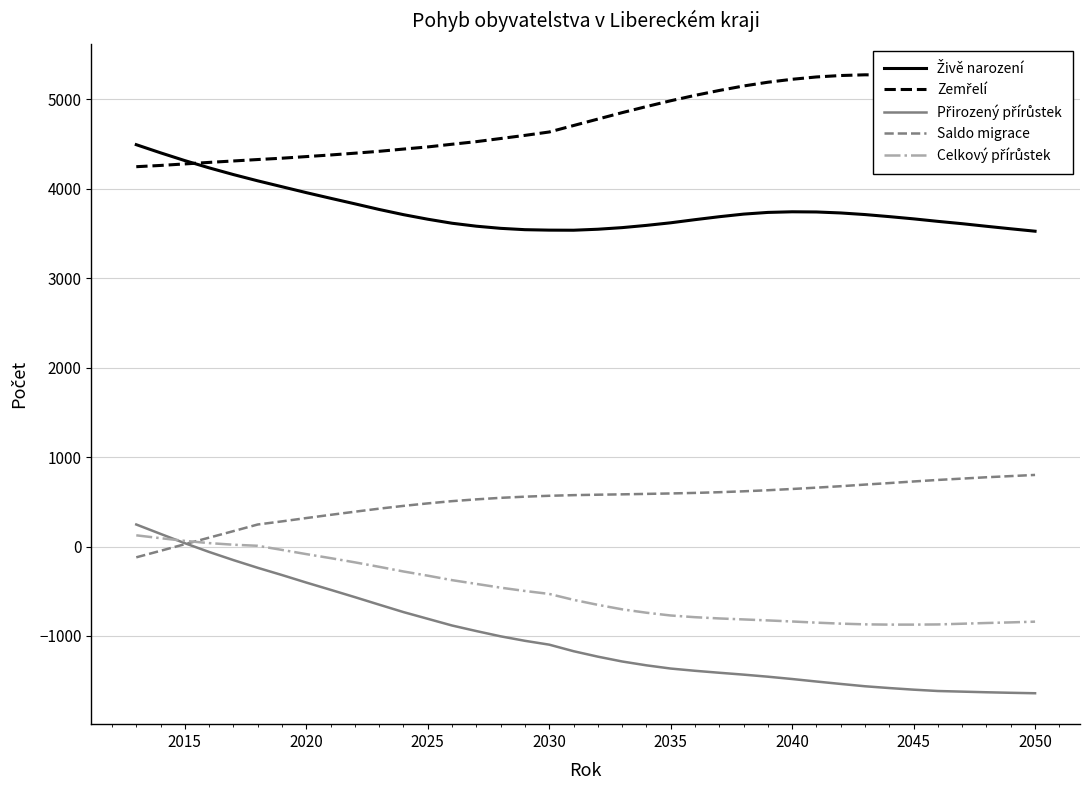

What is the lowest value of the Přirozený přírůstek series?

-1640